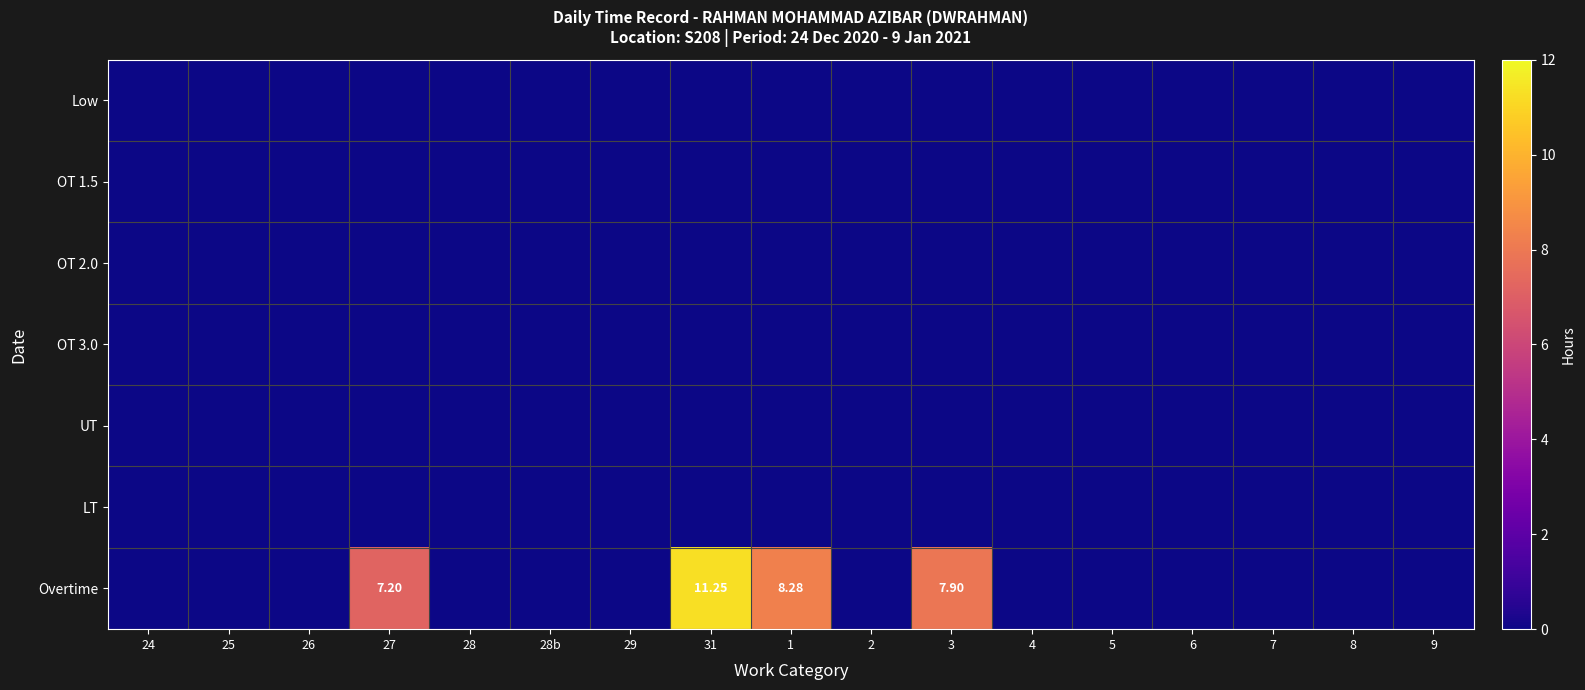

Between 6 and 7, which is larger?

6